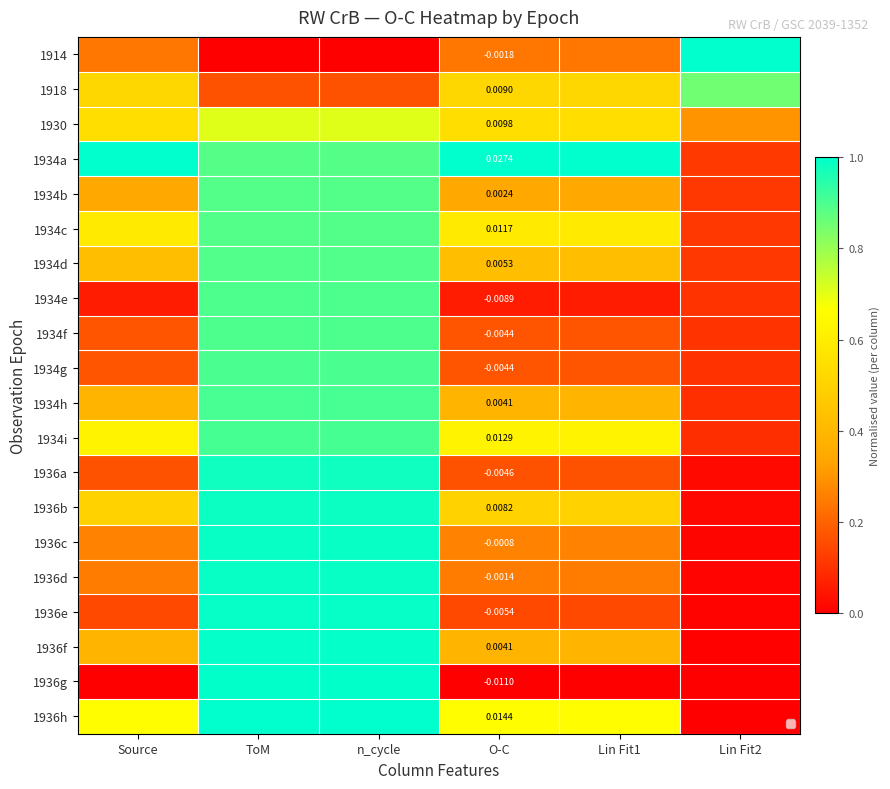

At which label is 1914 closest to 0?

ToM